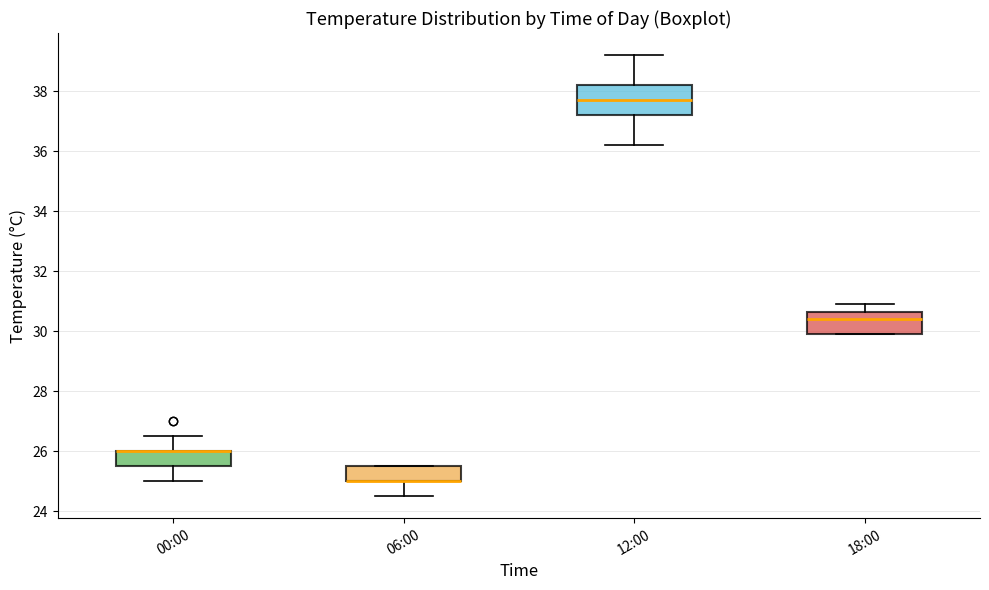

Reading left to right, transcribe this box plot: for each box, give where its median line is, the range the box spans, and where its two whiskers end, as read against the y-axis. The values are not printed on the chart, so give them approximately, as read against the axis.

00:00: median 26.0 (drawn on the box's upper edge), box 25.6 to 26.0, whiskers 25.0 to 26.6
06:00: median 25.0 (drawn on the box's lower edge), box 25.0 to 25.6, whiskers 24.6 to 25.6
12:00: median 37.8, box 37.2 to 38.2, whiskers 36.2 to 39.2
18:00: median 30.4, box 30.0 to 30.6, whiskers 30.0 to 31.0